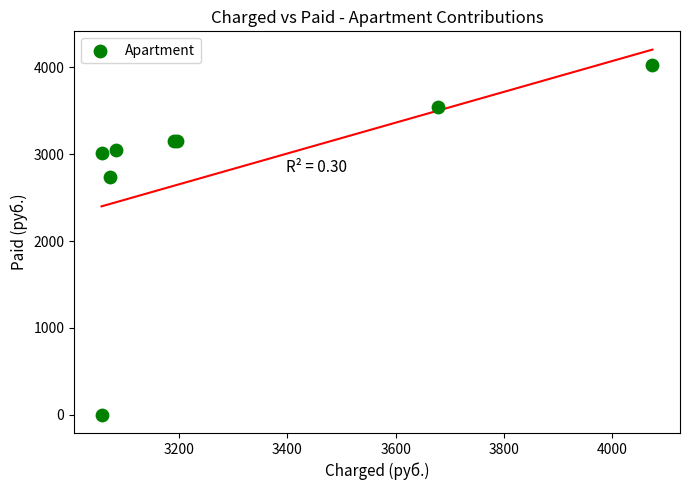

What Y value in the scatter plot is closest to 2011?

2731.7